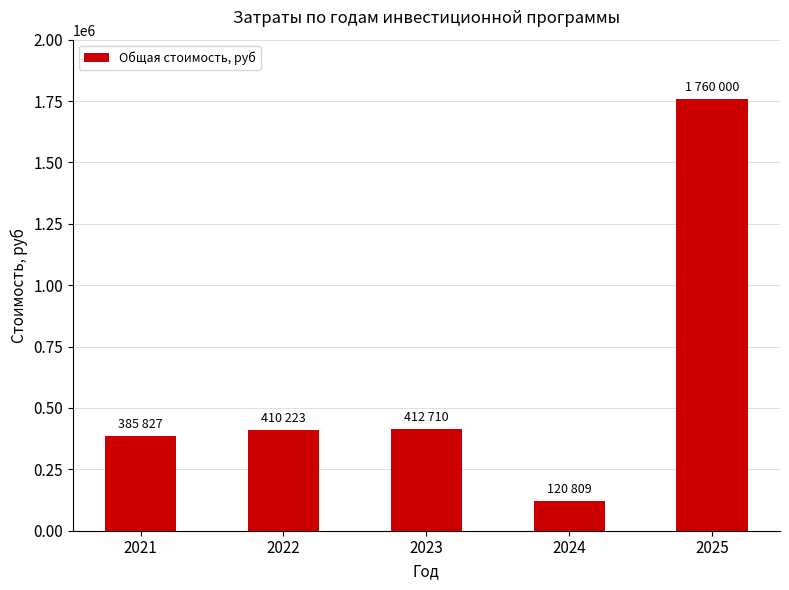

What is the value of the 2nd bar from the left?

410223.2